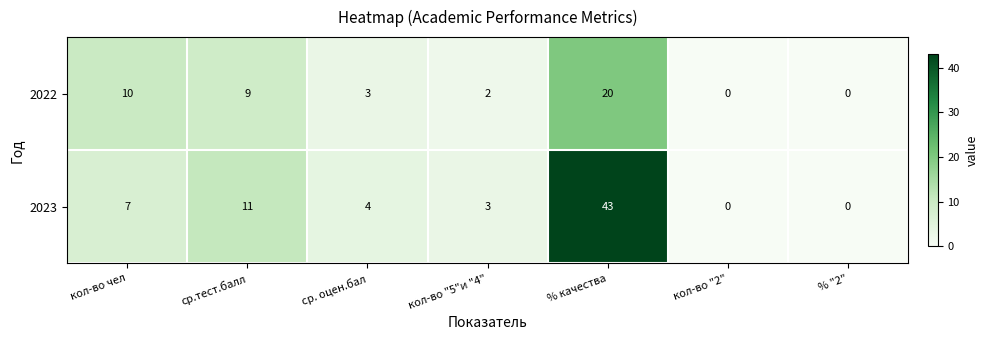

Rank the series at кол-во "5"и "4" from lowest to highest value.

2022, 2023